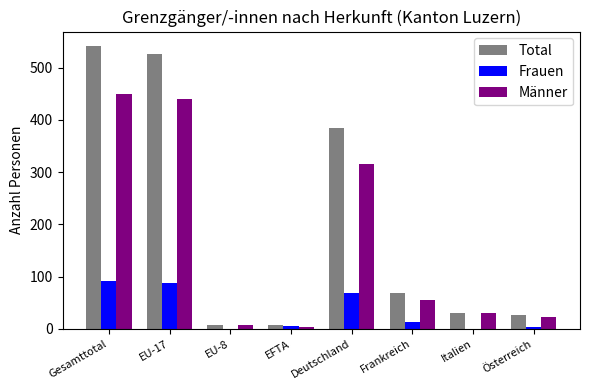

Which label corresponds to the largest value in the chart?

Gesamttotal